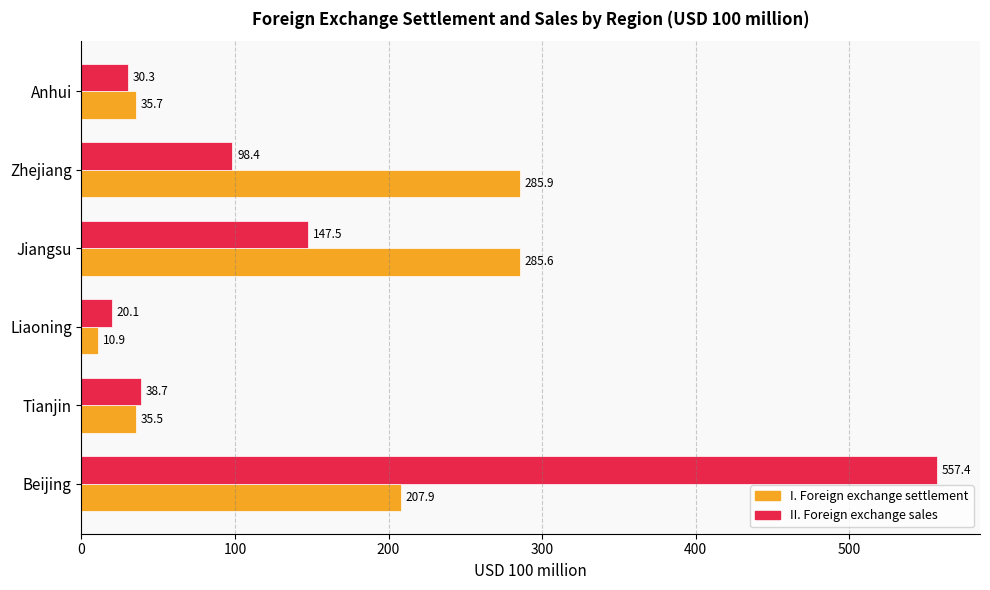

Which series has the widest spread of values?

II. Foreign exchange sales